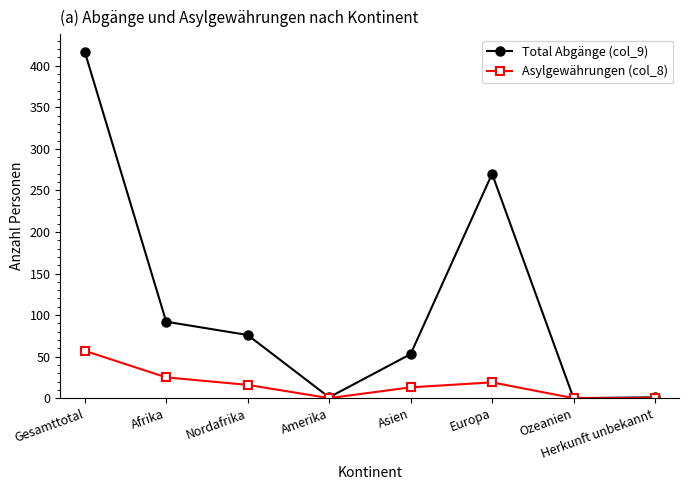

At which label does Total Abgänge (col_9) reach its peak?

Gesamttotal